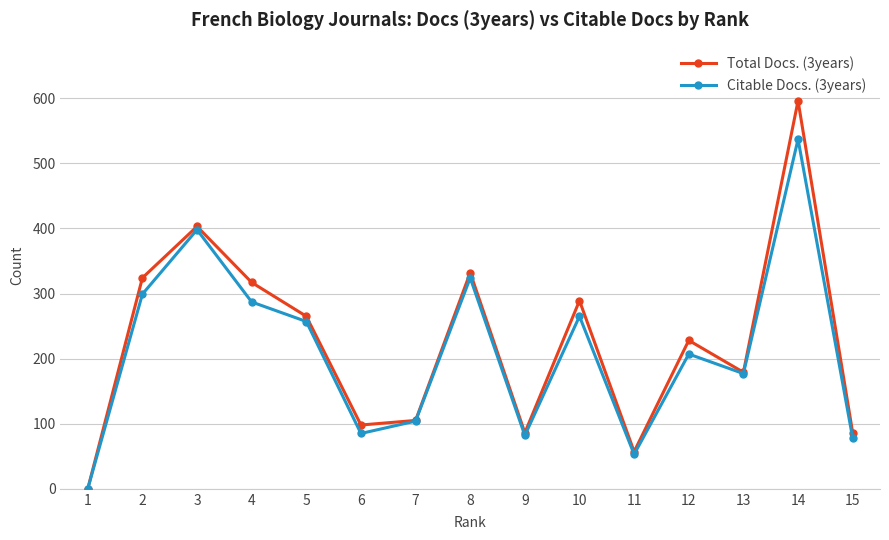

Which category has the lowest value in the Citable Docs. (3years) series?

1